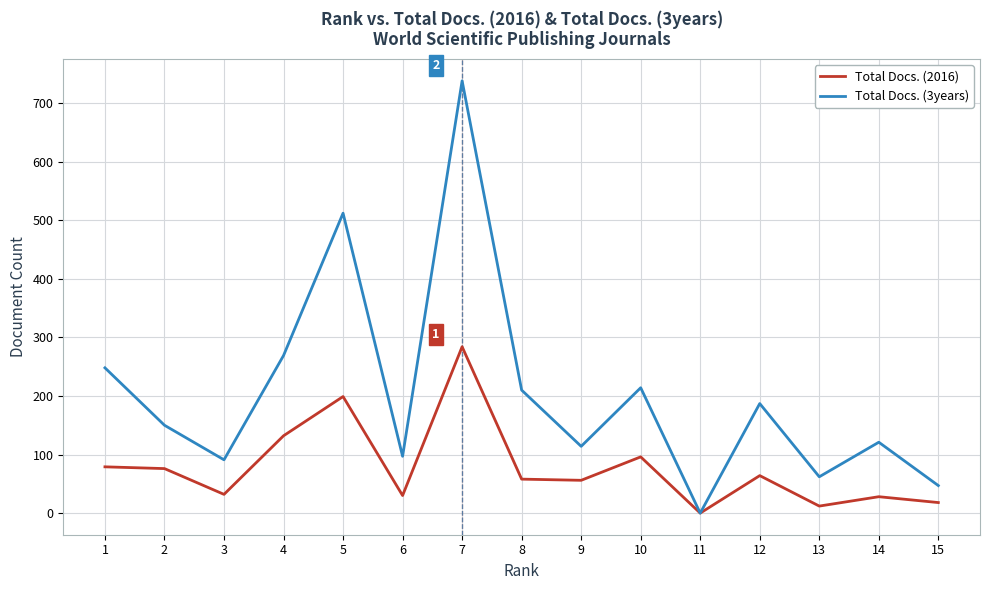

List the series in order of their peak value, highest first.

Total Docs. (3years), Total Docs. (2016)